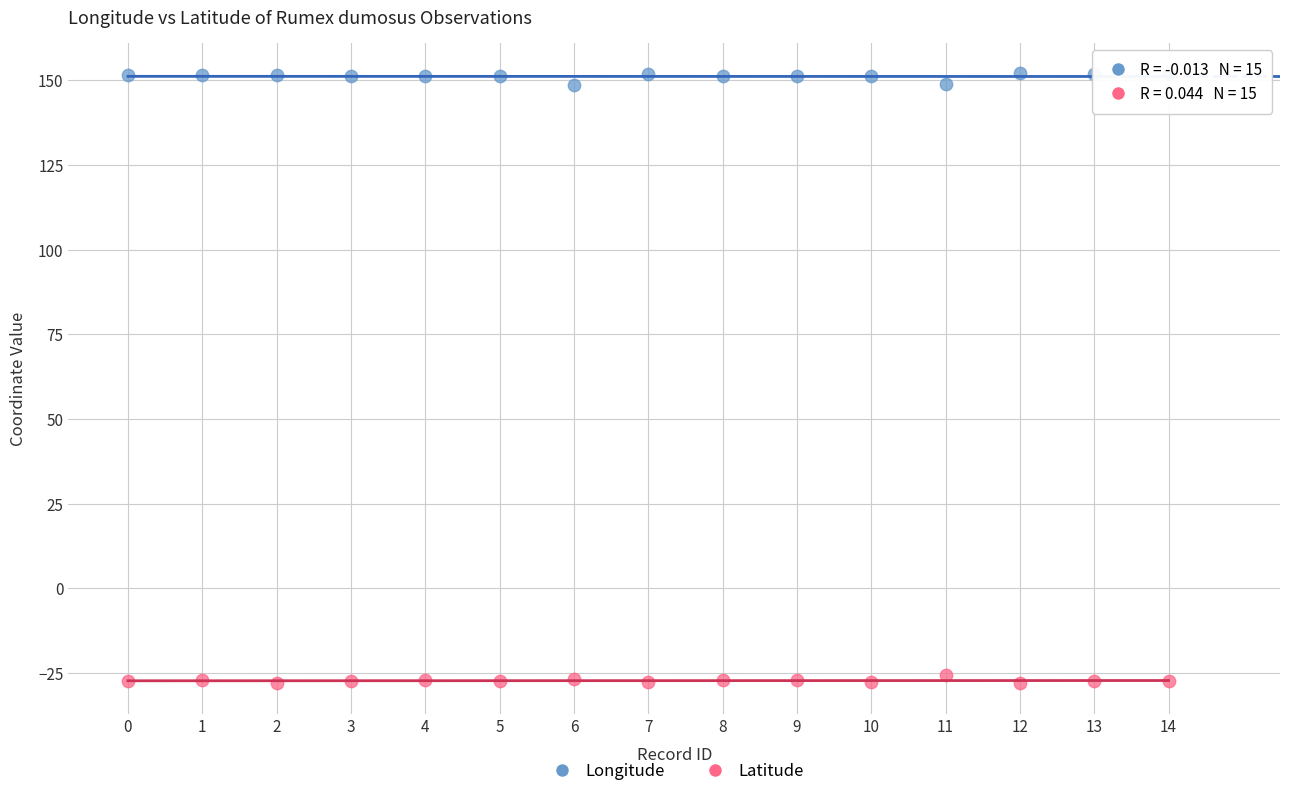

Across all data points, what is the range of Y values (max minus min)?

180.0